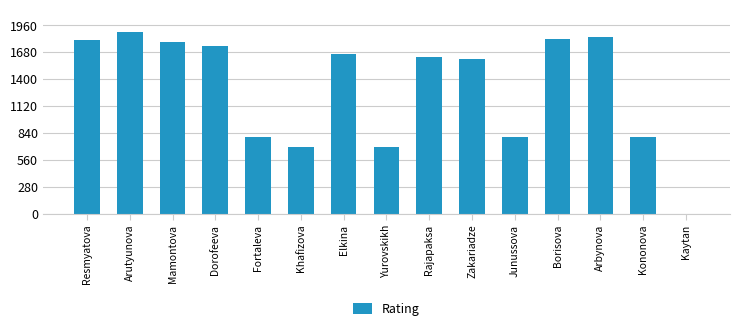

True or false: the data shows 1807 at Resmyatova.

True